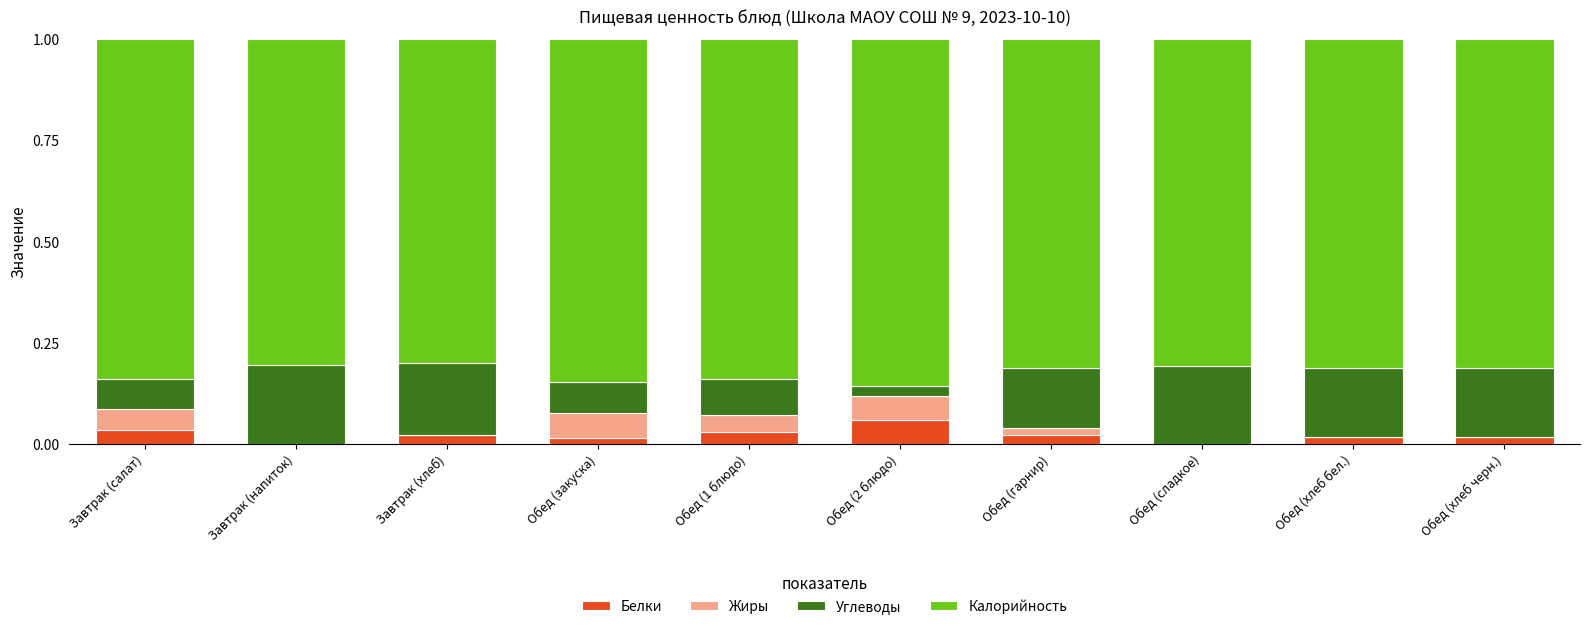

What is the total value across all series at Обед (2 блюдо)?

1.0